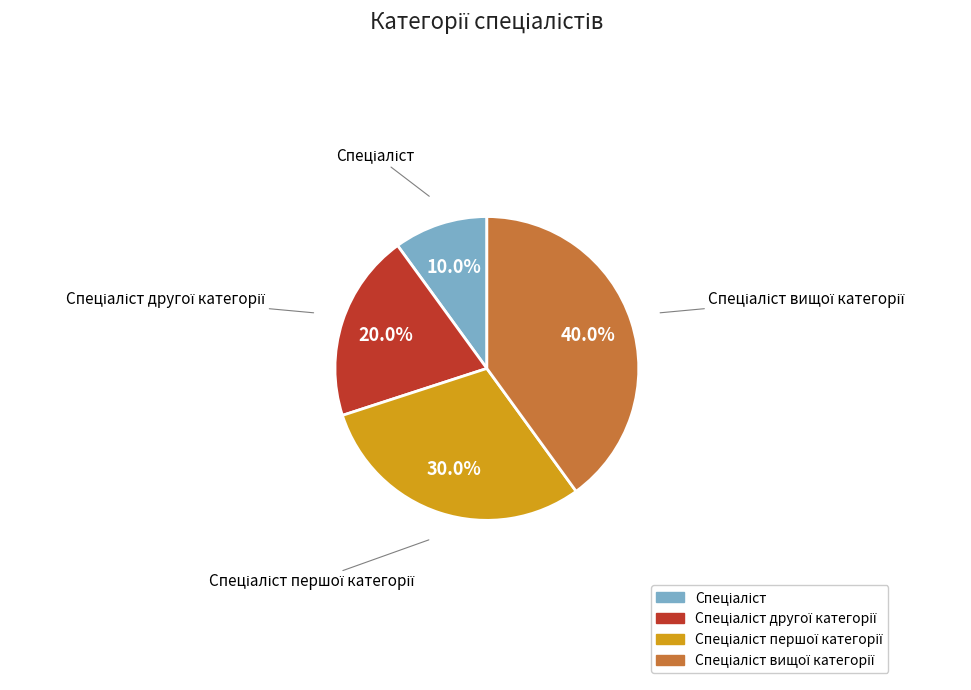

Is there a majority slice in this chart?

No